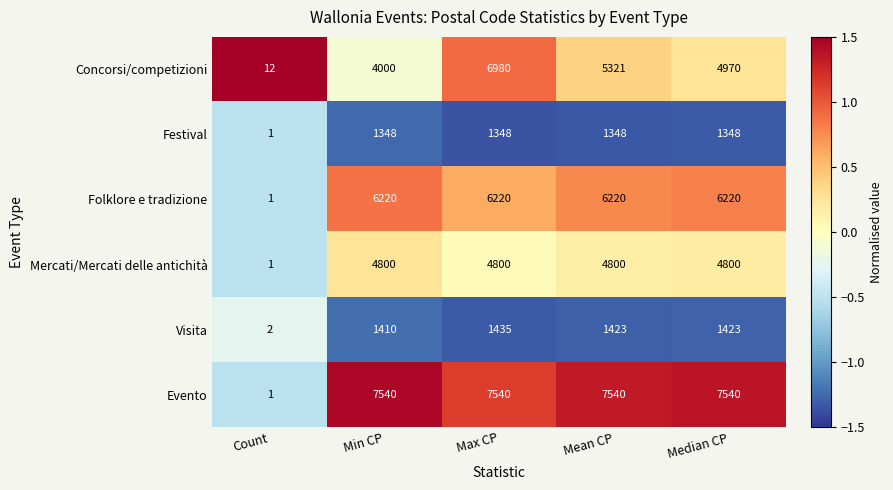

Reading right to left, transcribe all the data shown in this chart.

Concorsi/competizioni: Median CP=4970	Mean CP=5321	Max CP=6980	Min CP=4000	Count=12
Festival: Median CP=1348	Mean CP=1348	Max CP=1348	Min CP=1348	Count=1
Folklore e tradizione: Median CP=6220	Mean CP=6220	Max CP=6220	Min CP=6220	Count=1
Mercati/Mercati delle antichità: Median CP=4800	Mean CP=4800	Max CP=4800	Min CP=4800	Count=1
Visita: Median CP=1423	Mean CP=1423	Max CP=1435	Min CP=1410	Count=2
Evento: Median CP=7540	Mean CP=7540	Max CP=7540	Min CP=7540	Count=1